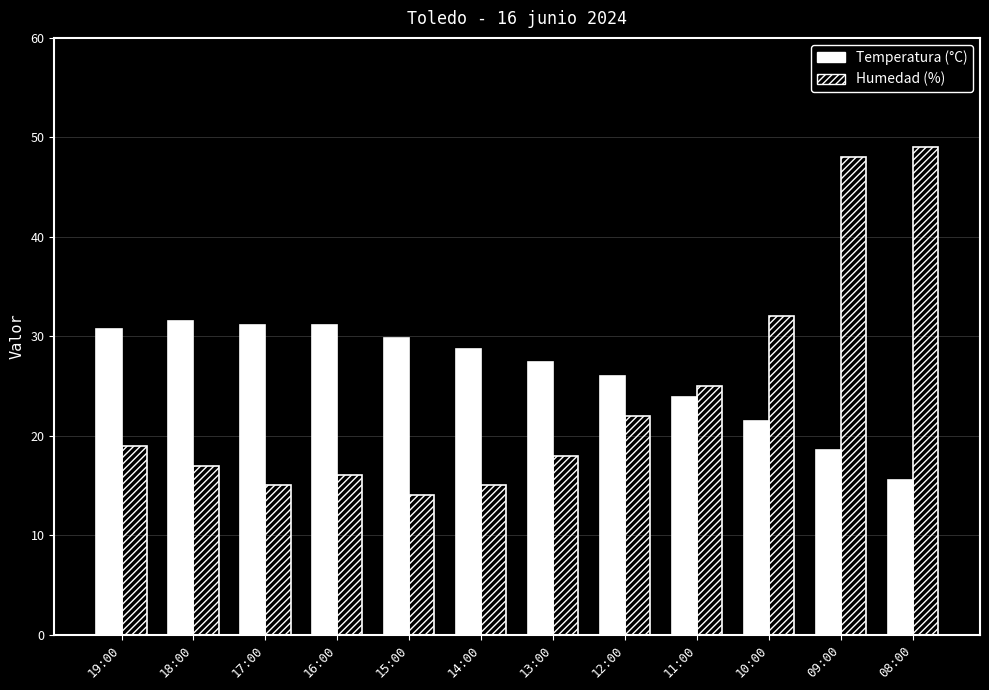

What is the difference between the maximum and second lowest values in the Humedad (%) series?

34.0